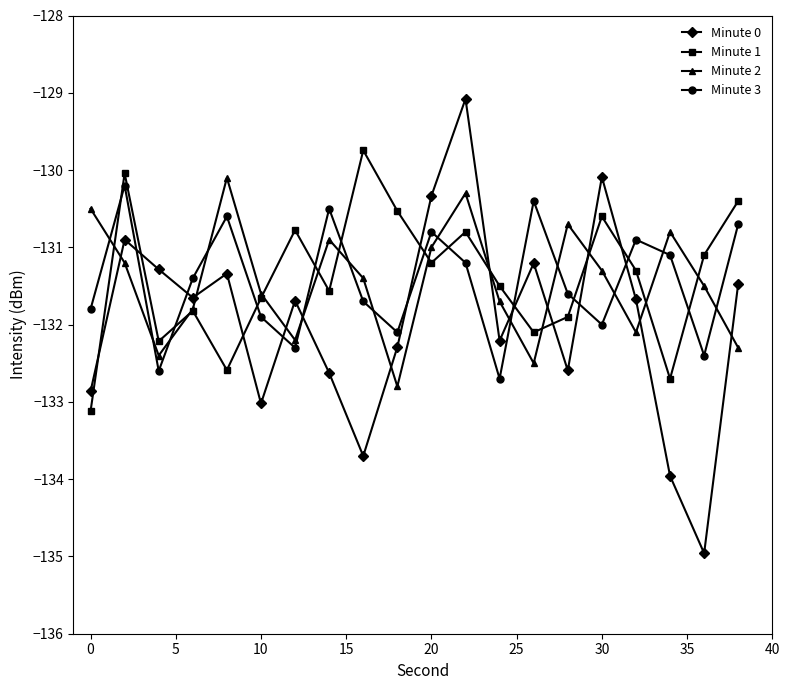

True or false: Minute 2 and Minute 3 cross at least once.

True